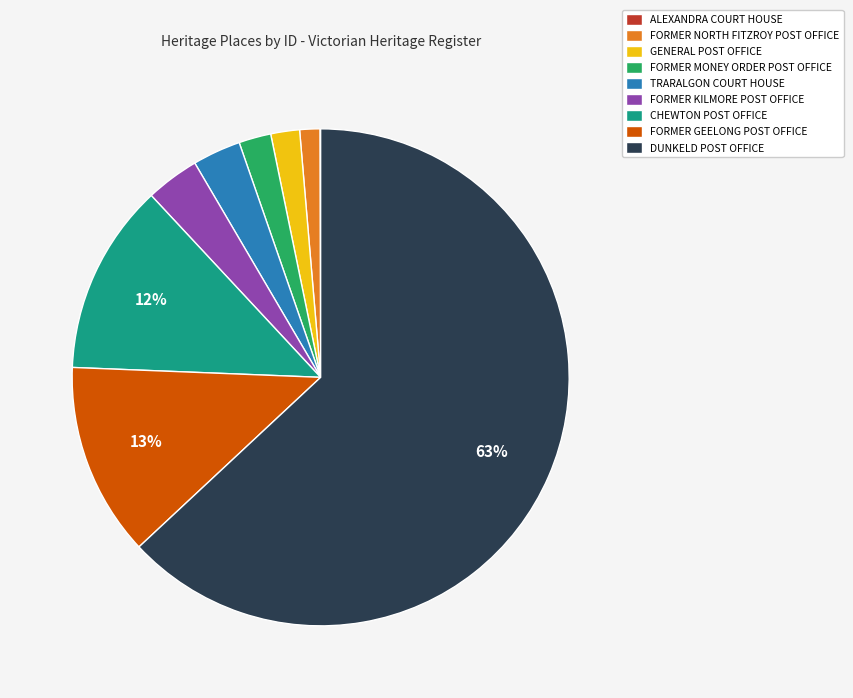

Between CHEWTON POST OFFICE and FORMER MONEY ORDER POST OFFICE, which is larger?

CHEWTON POST OFFICE